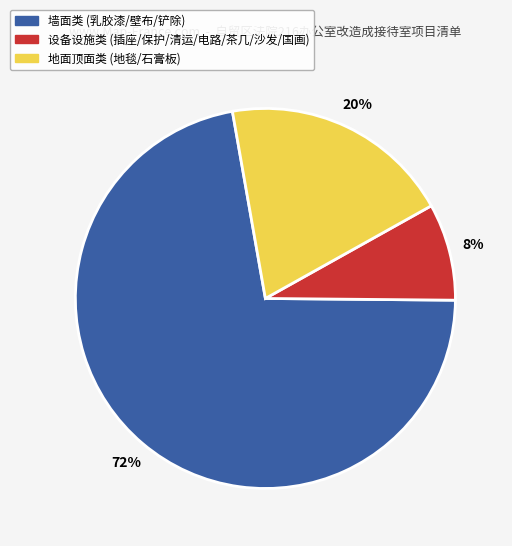

To the nearest percent, what is the difference between the largest and smallest slice percentages?

64%